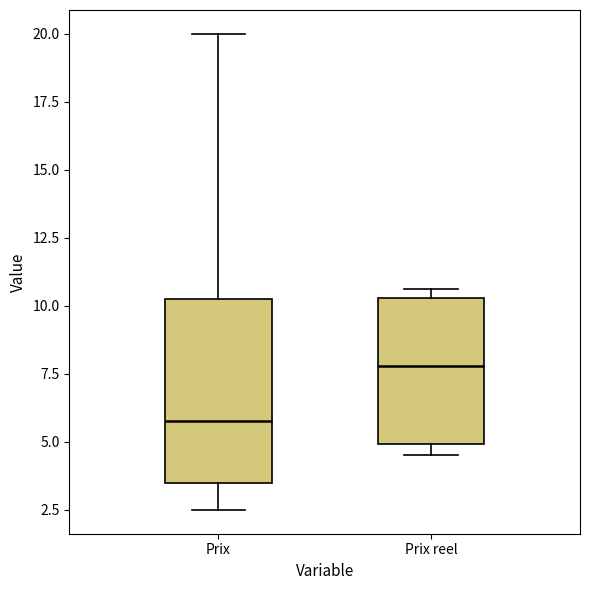

Reading left to right, read every box against the y-axis: the position of its median line, the range the box covers, and the ends of its whiskers. The values are not printed on the chart, so give them approximately, as read against the axis.

Prix: median 6.0, box 3.5 to 10.5, whiskers 2.5 to 20.0
Prix reel: median 8.0, box 5.0 to 10.5, whiskers 4.5 to 10.5 (just above the box's upper edge)